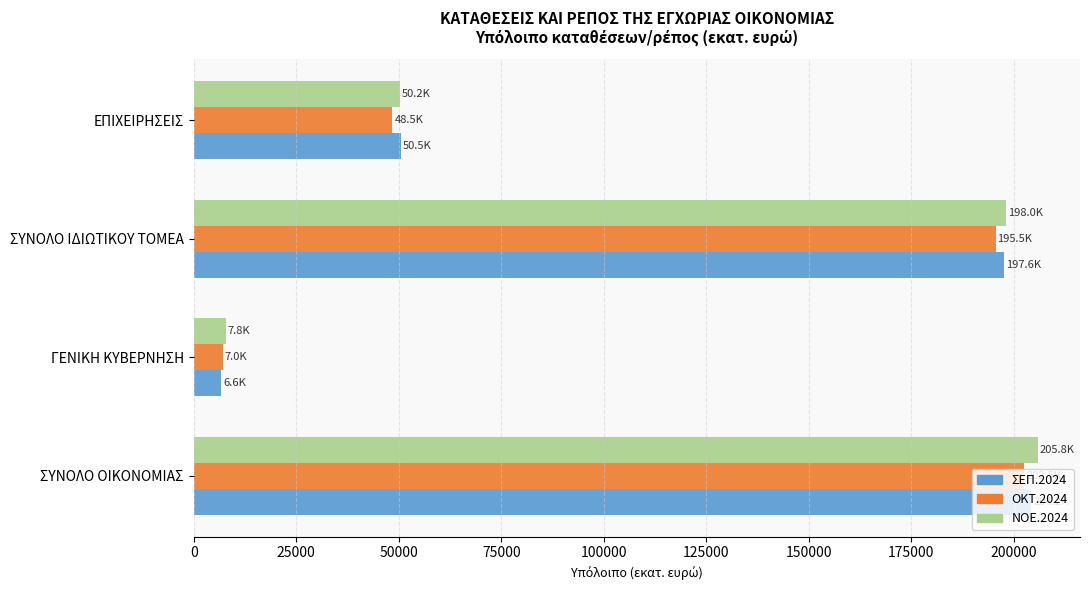

What is the sum of all ΟΚΤ.2024 values?

453549.7